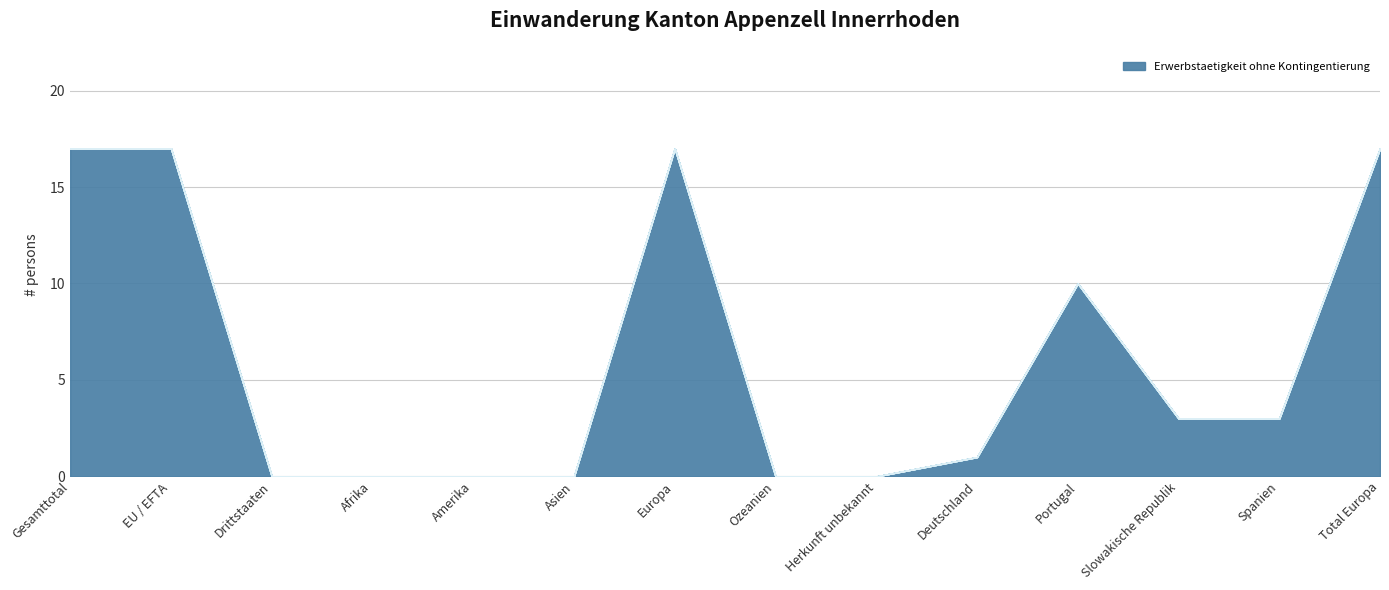

Which series changed the most between Gesamttotal and Drittstaaten?

Erwerbstaetigkeit ohne Kontingentierung